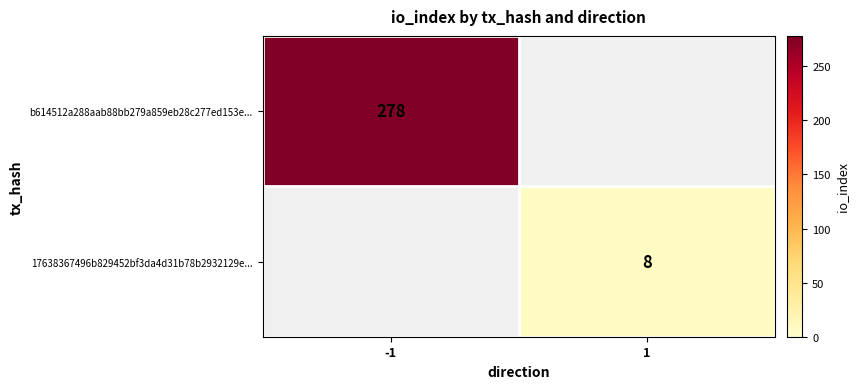

What is the spread (max minus min) of values at -1?

278